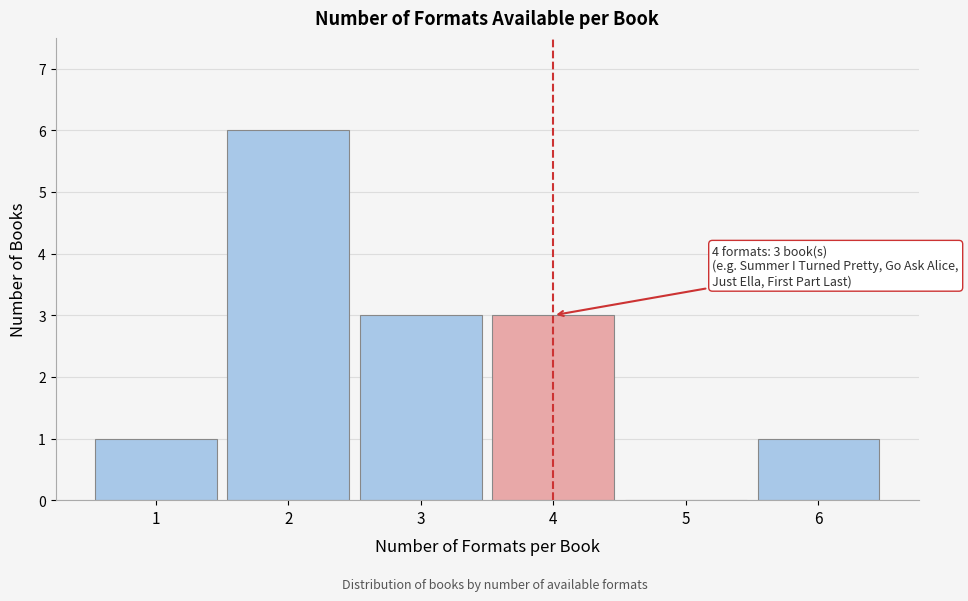

Reading left to right, transcribe all the data shown in this chart.

1=1	2=6	3=3	4=3	5=0	6=1